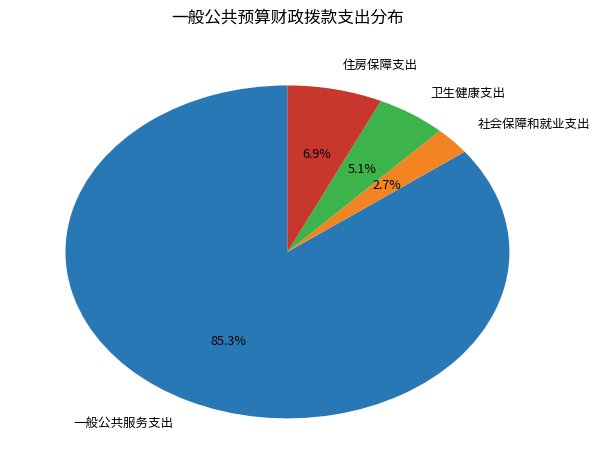

Combined, what portion of the pie is 一般公共服务支出 and 卫生健康支出?

90.4%